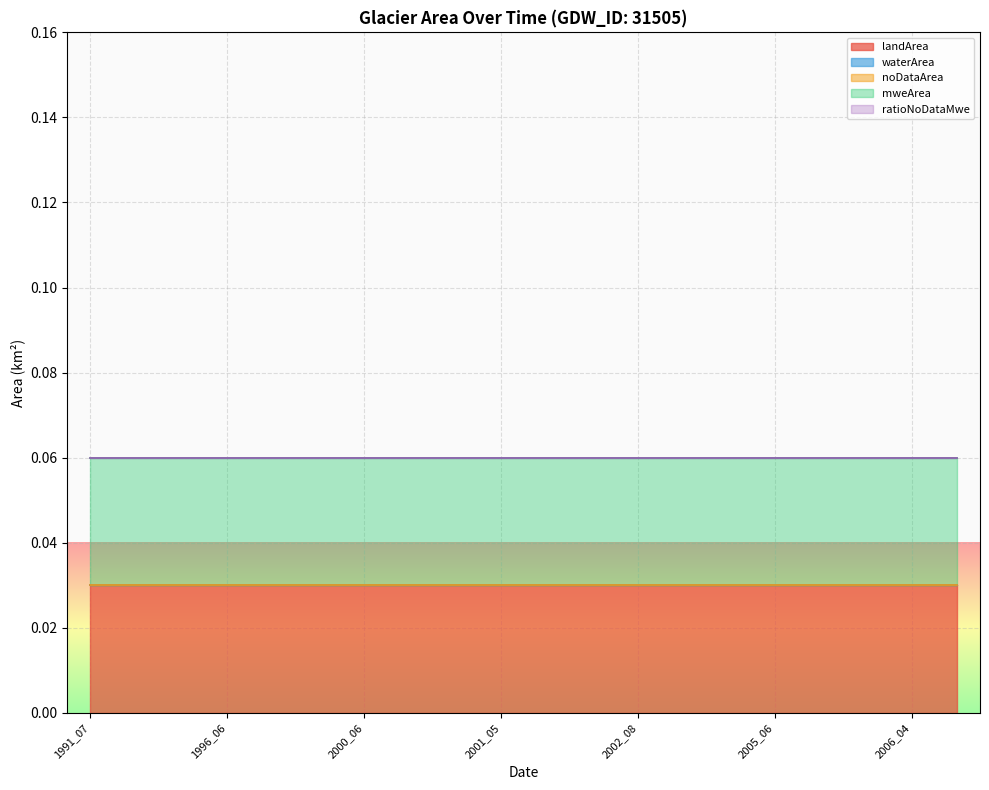

List the series in order of their peak value, lowest first.

waterArea, noDataArea, ratioNoDataMwe, landArea, mweArea